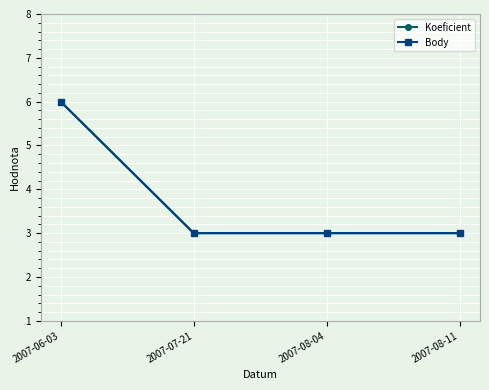

Does the chart display data point markers on the line(s)?

Yes